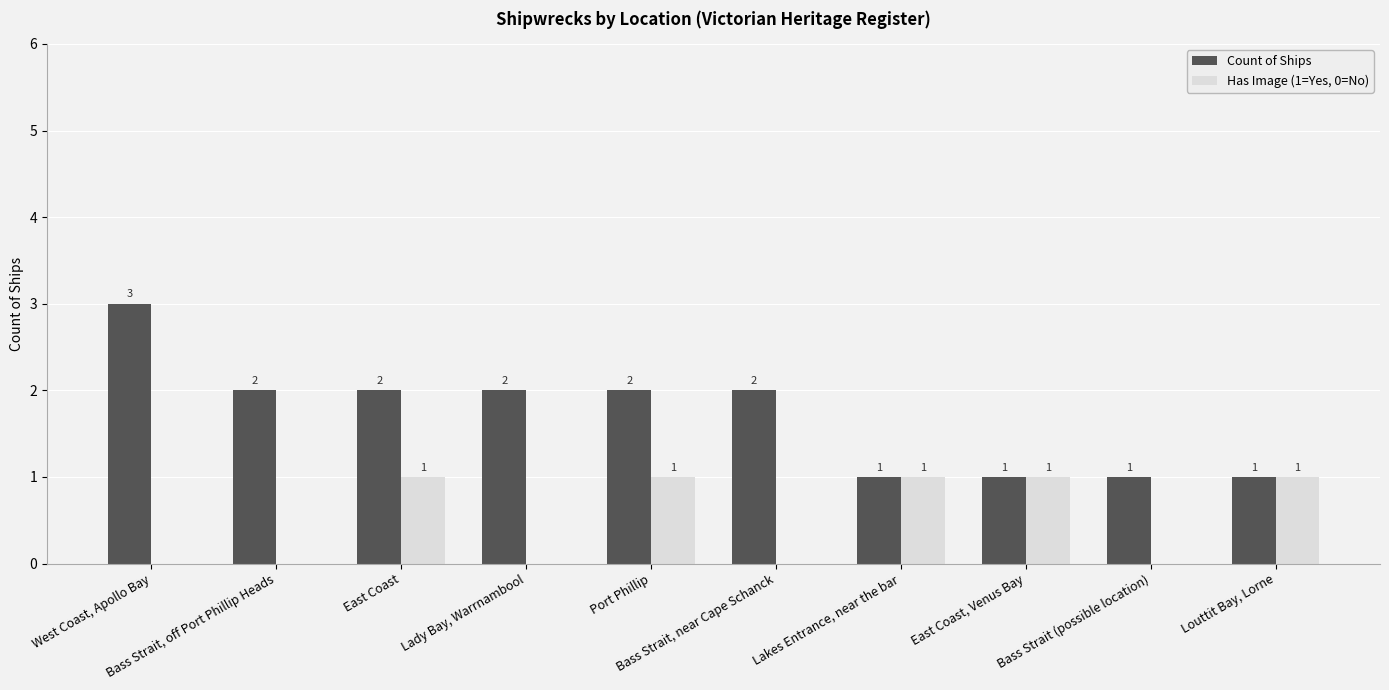

What is the greatest value displayed?

3